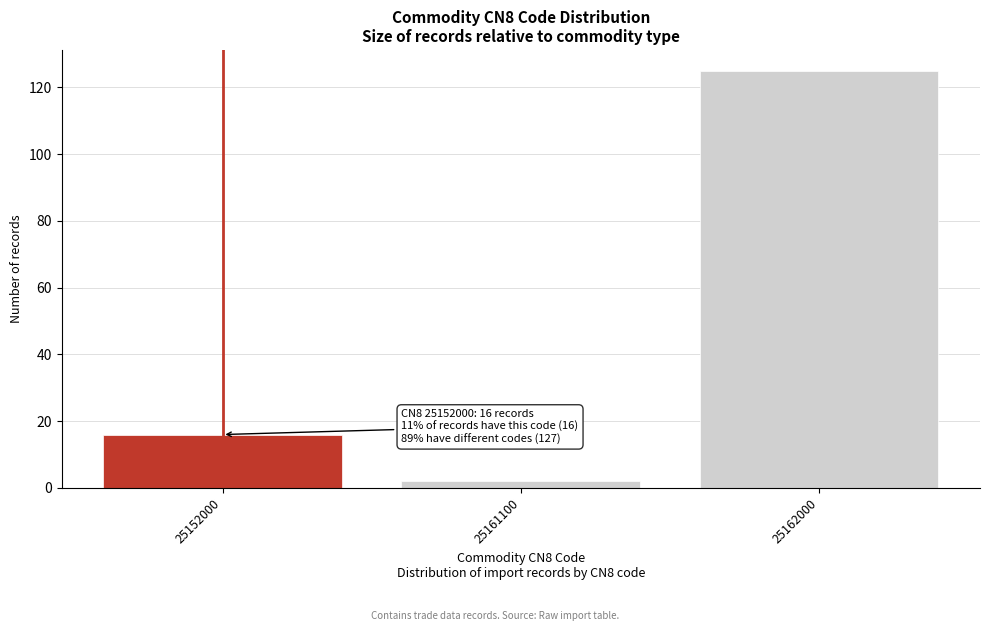

Reading left to right, extract all data points from this chart.

25152000=16	25161100=2	25162000=125